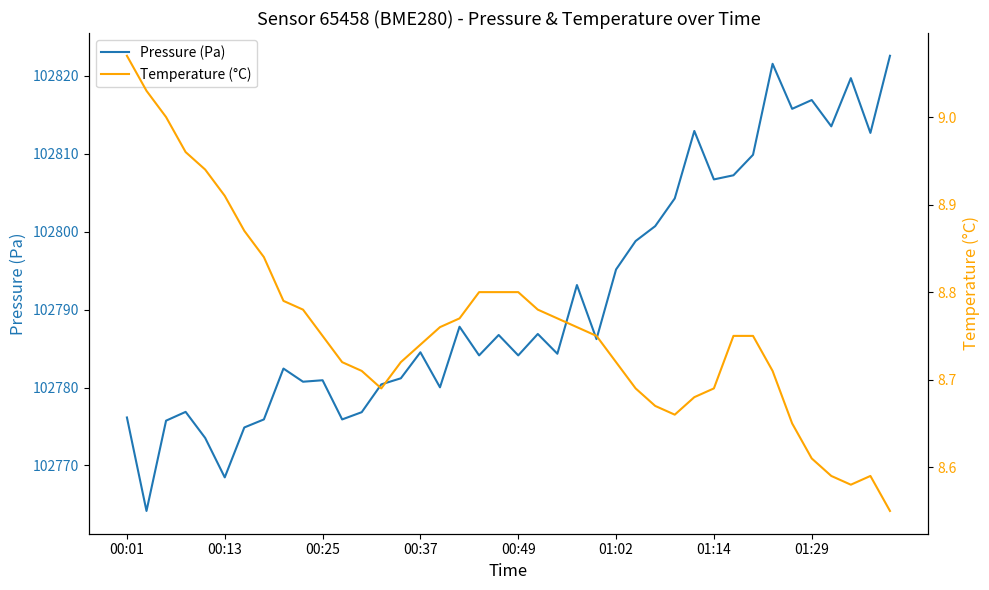

What is the label of the 17th point from the left?

16